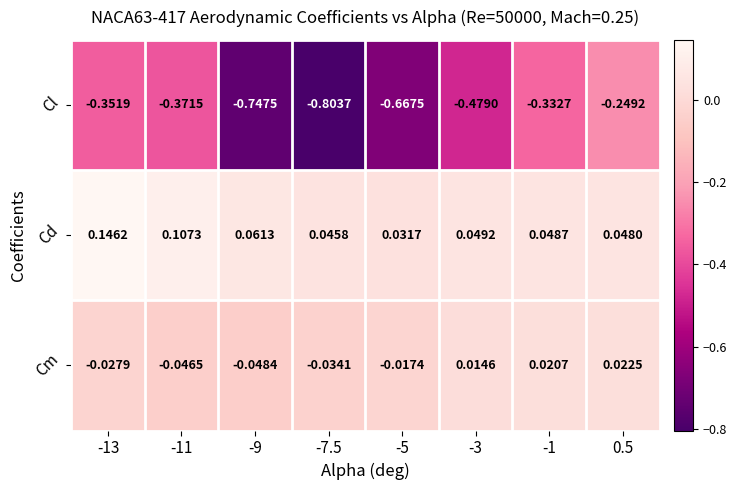

Rank the series by their maximum value, from highest to lowest.

Cd, Cm, Cl